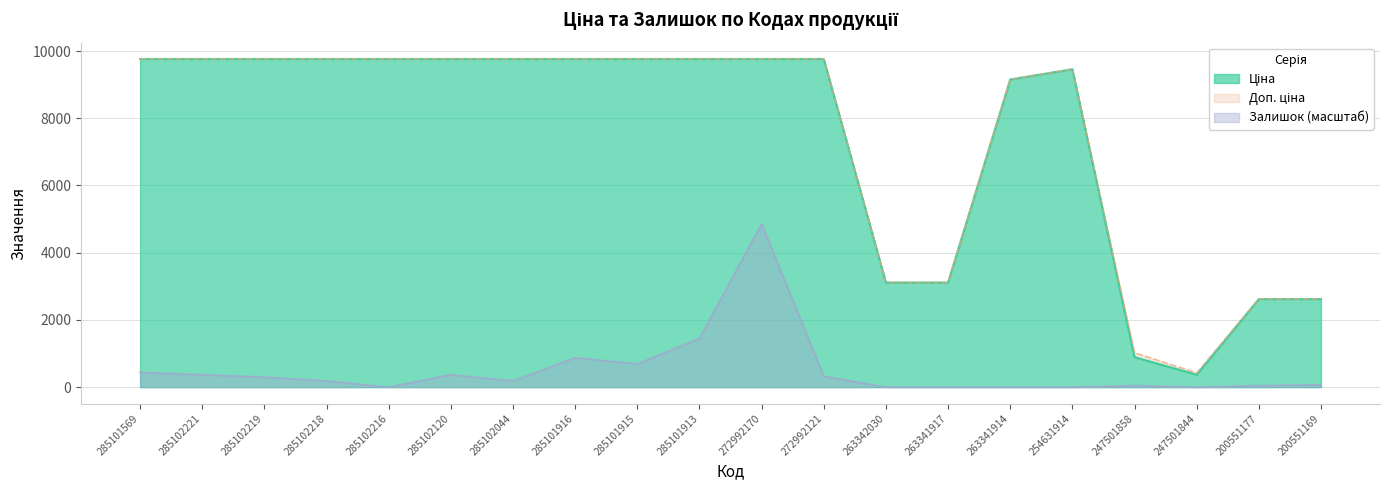

Where does the Ціна series first go above 9764?

285101569